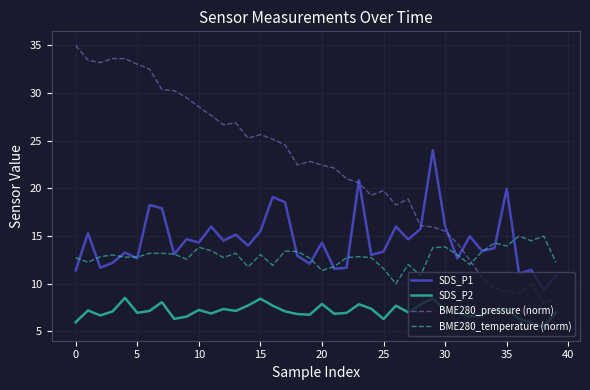

Which series has the largest range (max minus min)?

BME280_pressure (norm)